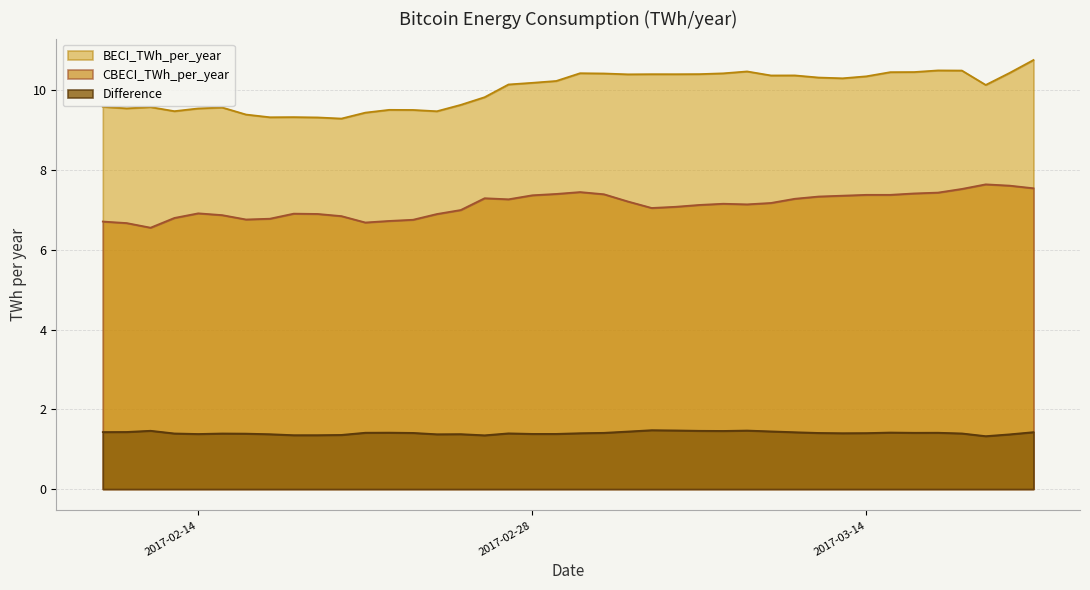

What is the difference between the highest and lowest values at 2017-02-25?

8.3